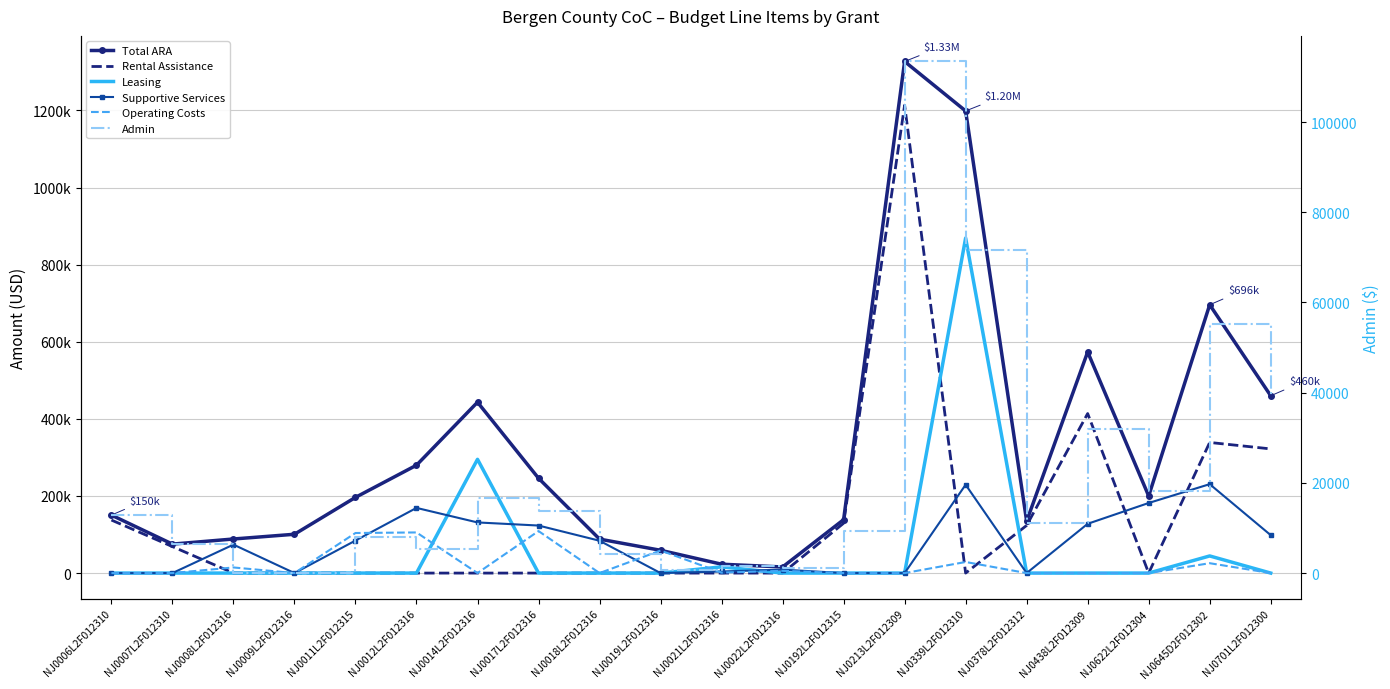

Reading left to right, extract all data points from this chart.

Total ARA: 150407	75156	88415	100693	196372	279849	443254	246076	88110	59121	23020	15801	138506	1327172	1198826	134685	573615	200000	696041	459992
Rental Assistance: 137568	68736	0	0	0	0	0	0	0	0	0	0	129276	1213728	0	123648	413880	0	338844	322116
Leasing: 0	0	0	0	0	0	295117	0	0	0	16140	0	0	0	869216	0	0	0	44424	0
Supportive Services: 0	0	73835	0	84347	169076	131360	123315	83915	0	4148	8955	0	0	229256	0	127840	181818	230660	98376
Operating Costs: 0	0	14580	0	103938	105412	0	108992	0	58472	1226	5812	0	0	28761	0	0	0	25610	0
Admin: 12839	6420	0	0	7987	5261	16677	13769	4195	649	1506	1034	9230	113444	71593	11037	31895	18182	55254	39500